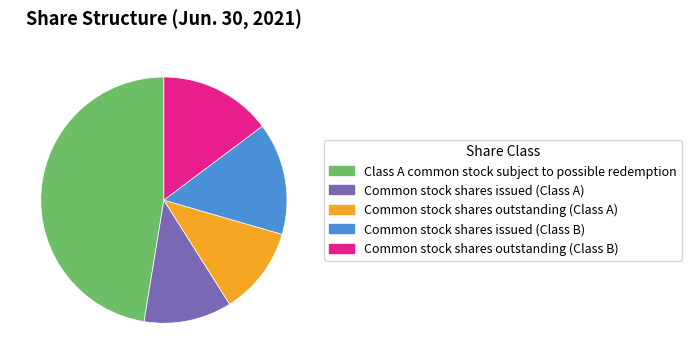

Combined, do Class A common stock subject to possible redemption and Common stock shares issued (Class A) account for over 50%?

Yes